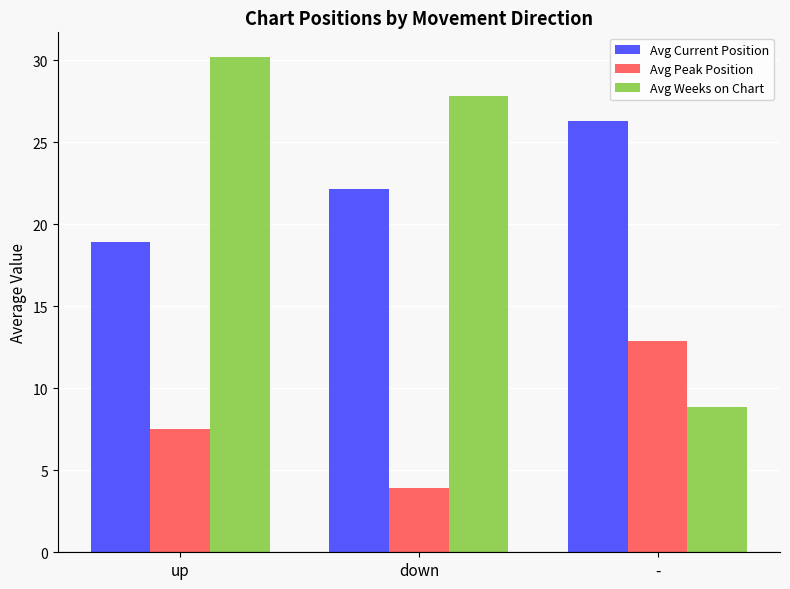

What is the approximate value of Avg Current Position at up?

18.9